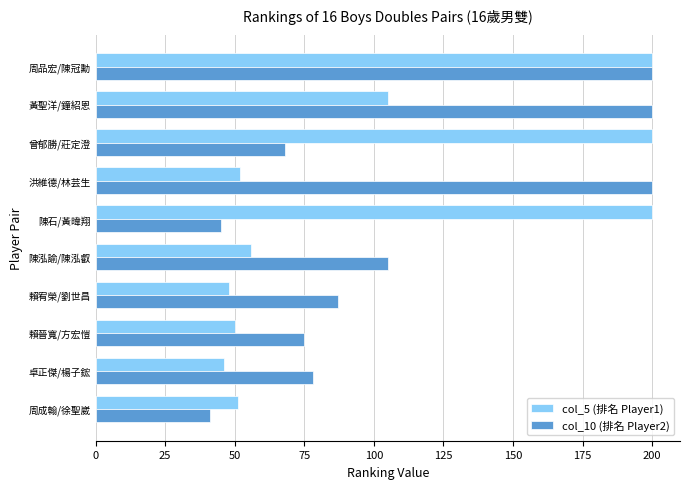

True or false: col_5 (排名 Player1) has a value of 105 at 曾郁勝/莊定澄.

False